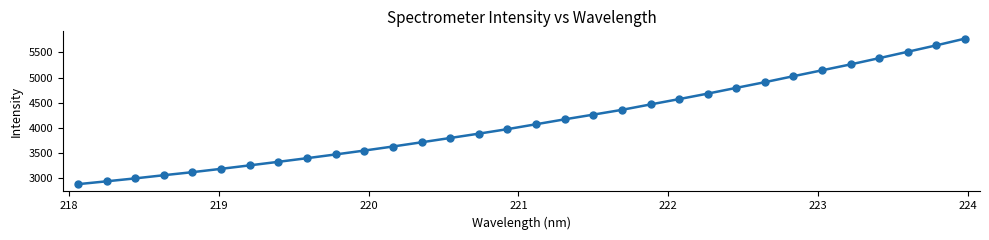

Is this an area chart (filled region under the line)?

No